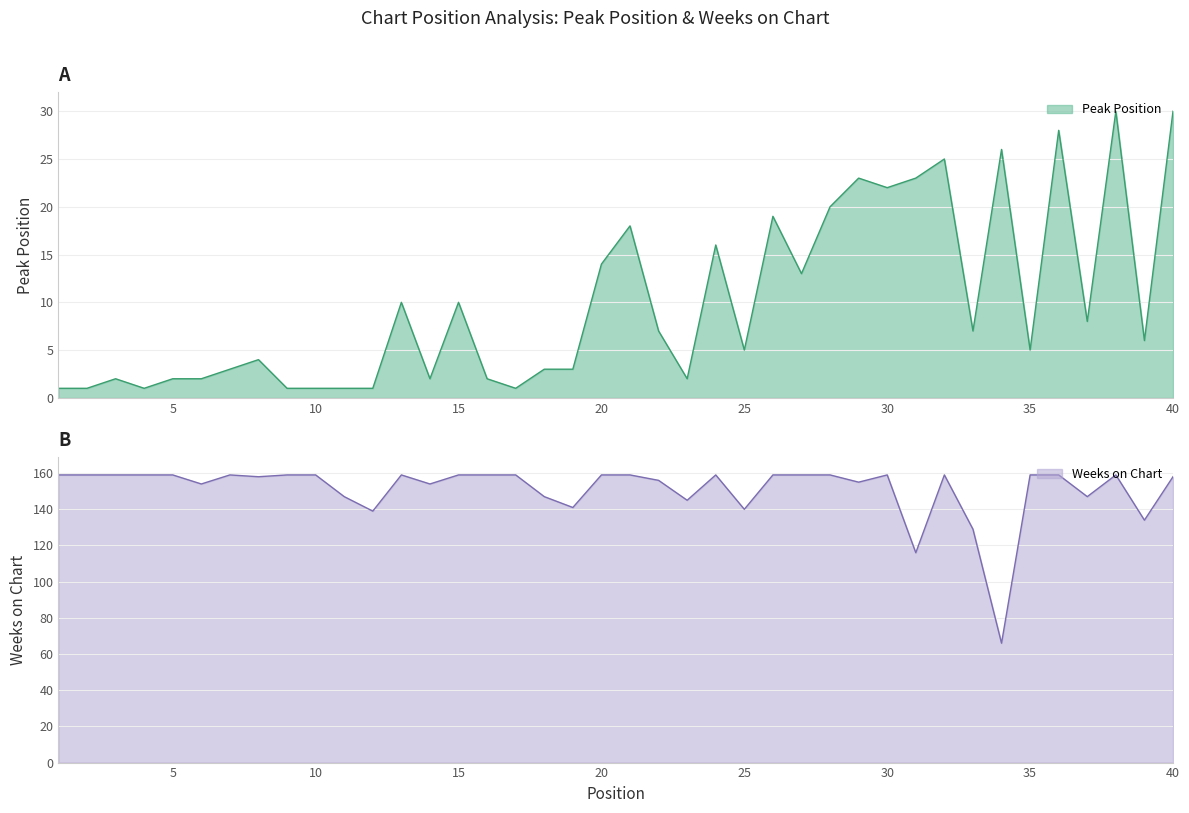

What is the value of the Peak Position point at the 11th from the left?

1